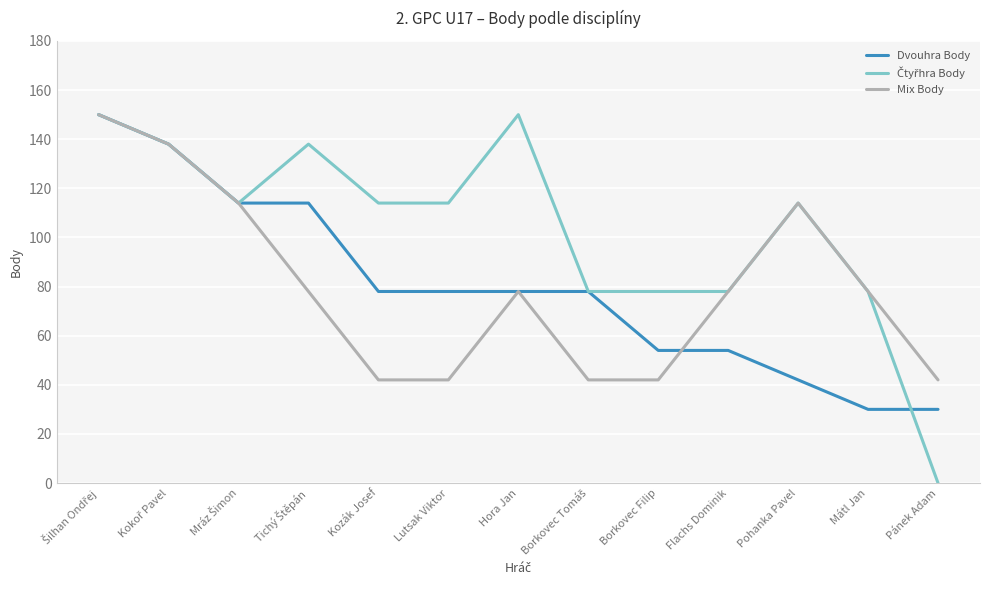

Is it true that Mix Body equals 114 at Pohanka Pavel?

True